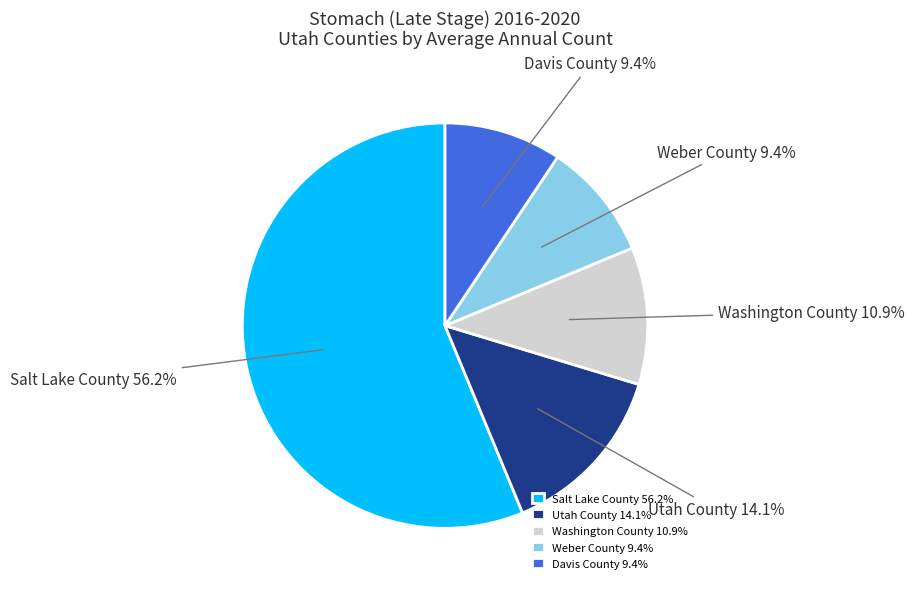

Is the sum of Salt Lake County and Weber County greater than half?

Yes